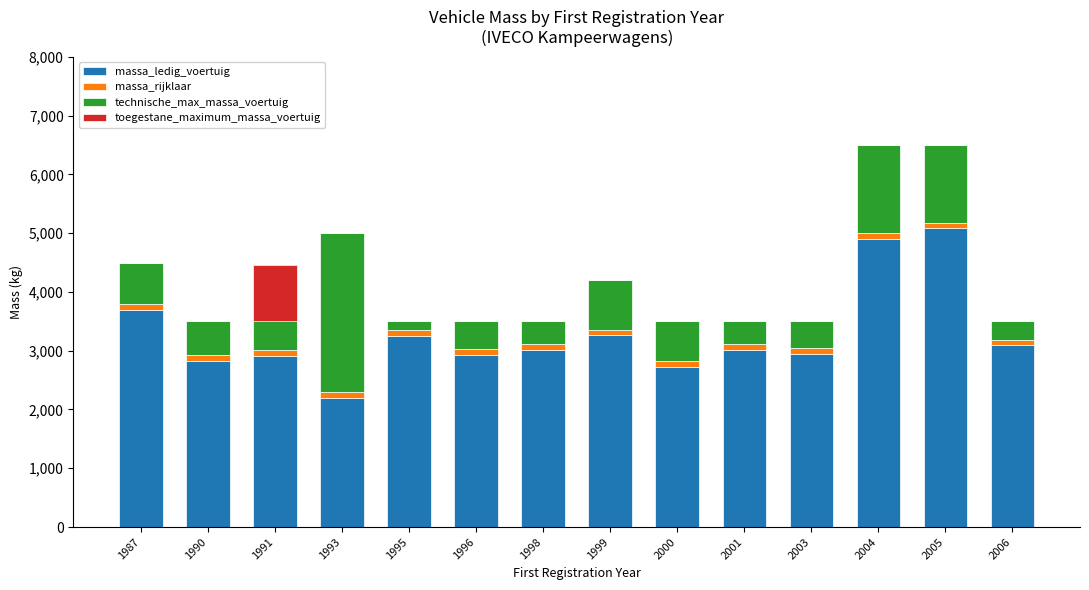

At which category is the sum across all series the highest?

2004